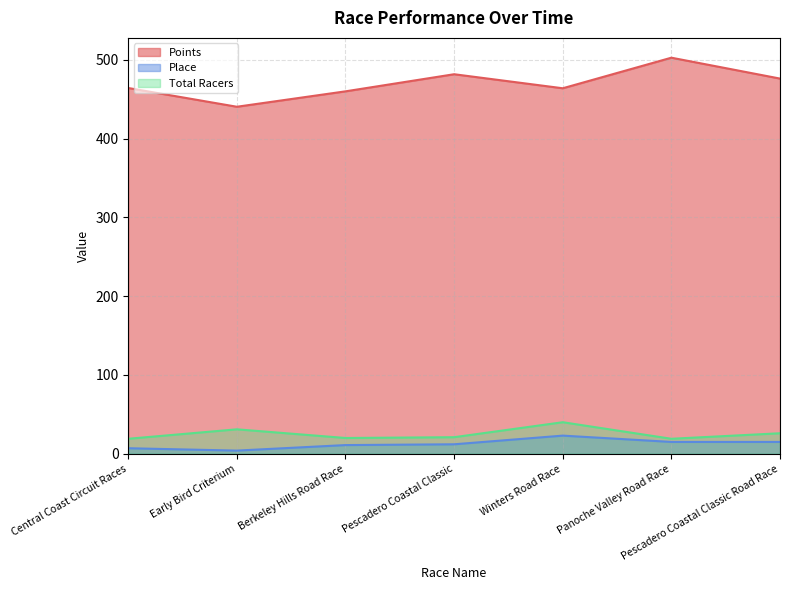

Reading left to right, extract all data points from this chart.

Points: Central Coast Circuit Races=464.1	Early Bird Criterium=440.3	Berkeley Hills Road Race=459.9	Pescadero Coastal Classic=481.6	Winters Road Race=463.7	Panoche Valley Road Race=502.5	Pescadero Coastal Classic Road Race=476.0
Place: Central Coast Circuit Races=7.0	Early Bird Criterium=4.0	Berkeley Hills Road Race=11.0	Pescadero Coastal Classic=12.0	Winters Road Race=23.0	Panoche Valley Road Race=15.0	Pescadero Coastal Classic Road Race=15.0
Total Racers: Central Coast Circuit Races=19.0	Early Bird Criterium=31.0	Berkeley Hills Road Race=20.0	Pescadero Coastal Classic=21.0	Winters Road Race=40.0	Panoche Valley Road Race=19.0	Pescadero Coastal Classic Road Race=26.0